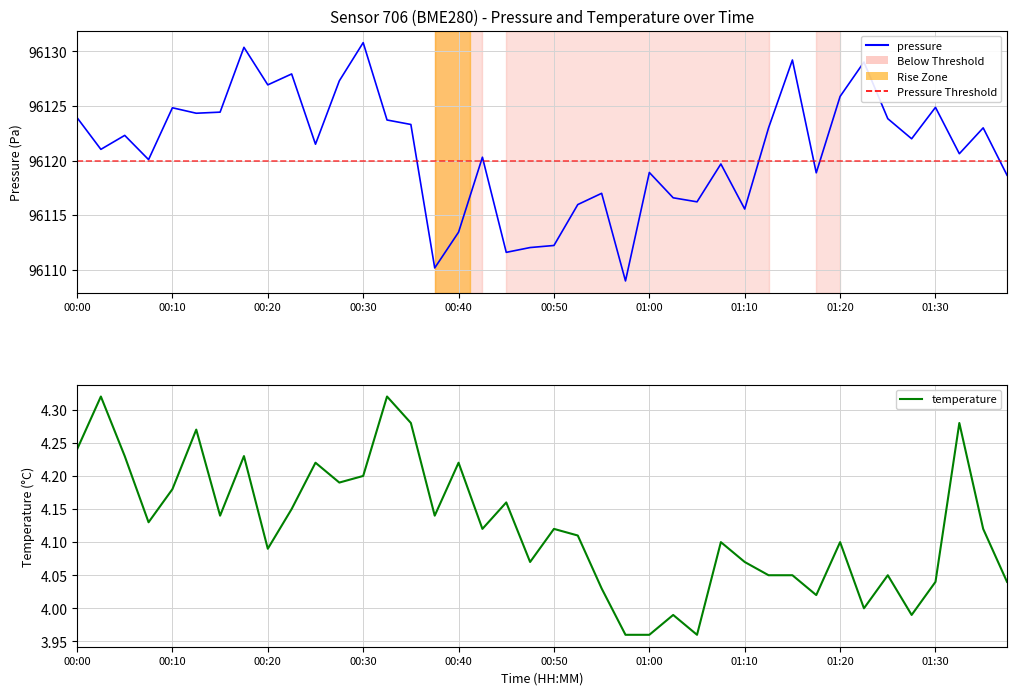

At 08:00, list the series in order from largest to smallest.

pressure, temperature